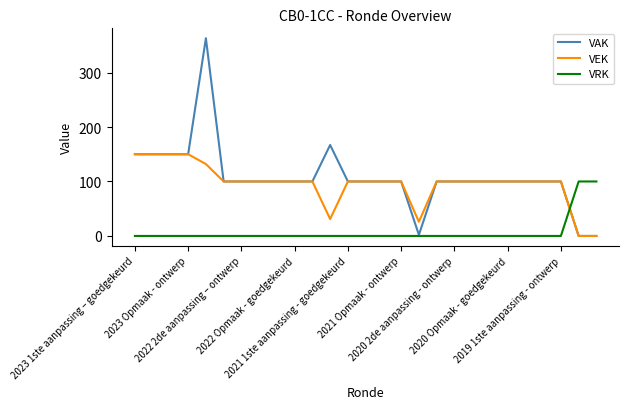

How many lines are shown in the chart?

3